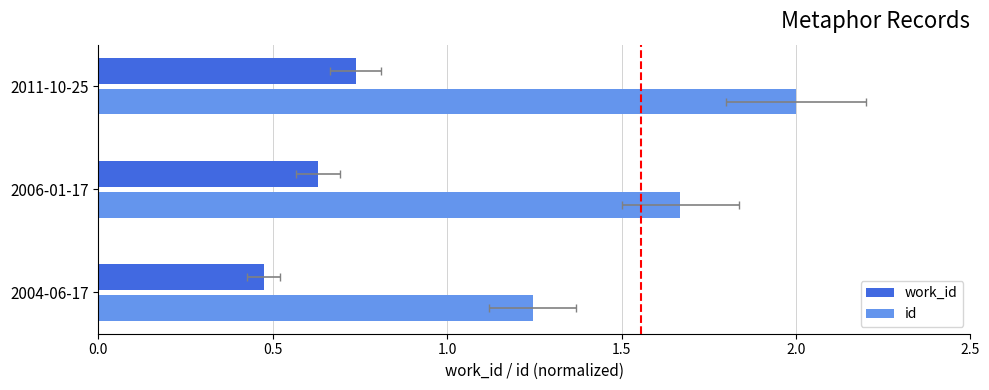

Does the chart contain stacked bars?

No